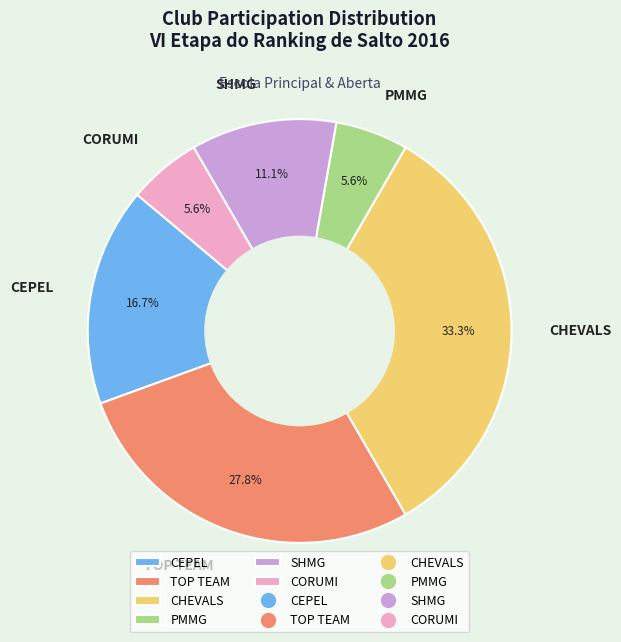

Does CHEVALS represent more than half of the total?

No